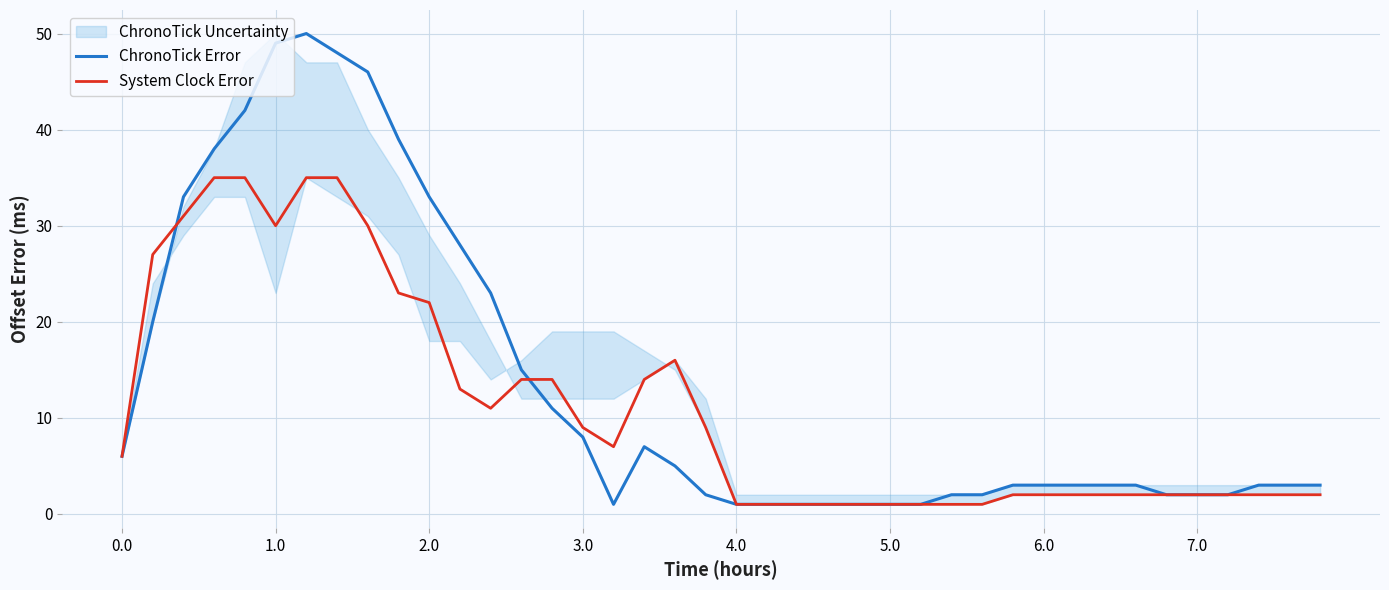

The ChronoTick Error series shows 3 at 6.0. True or false?

True